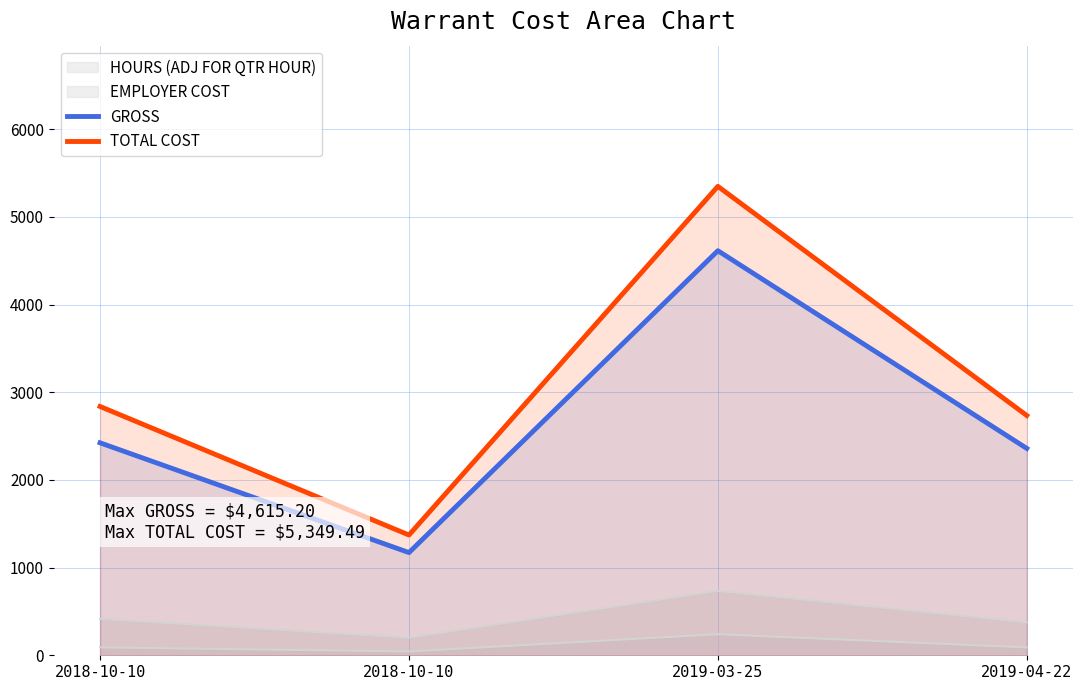

Does the chart display data point markers on the line(s)?

No